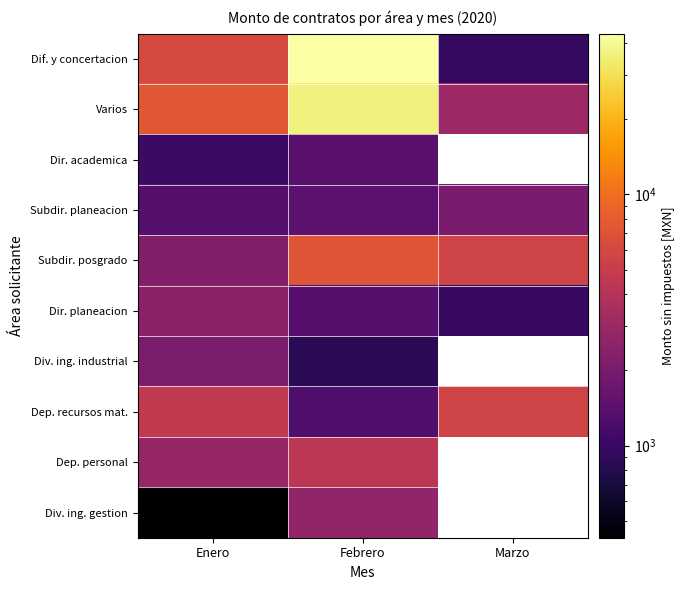

The value of Dir. planeacion at Febrero is 1372.9. True or false?

True